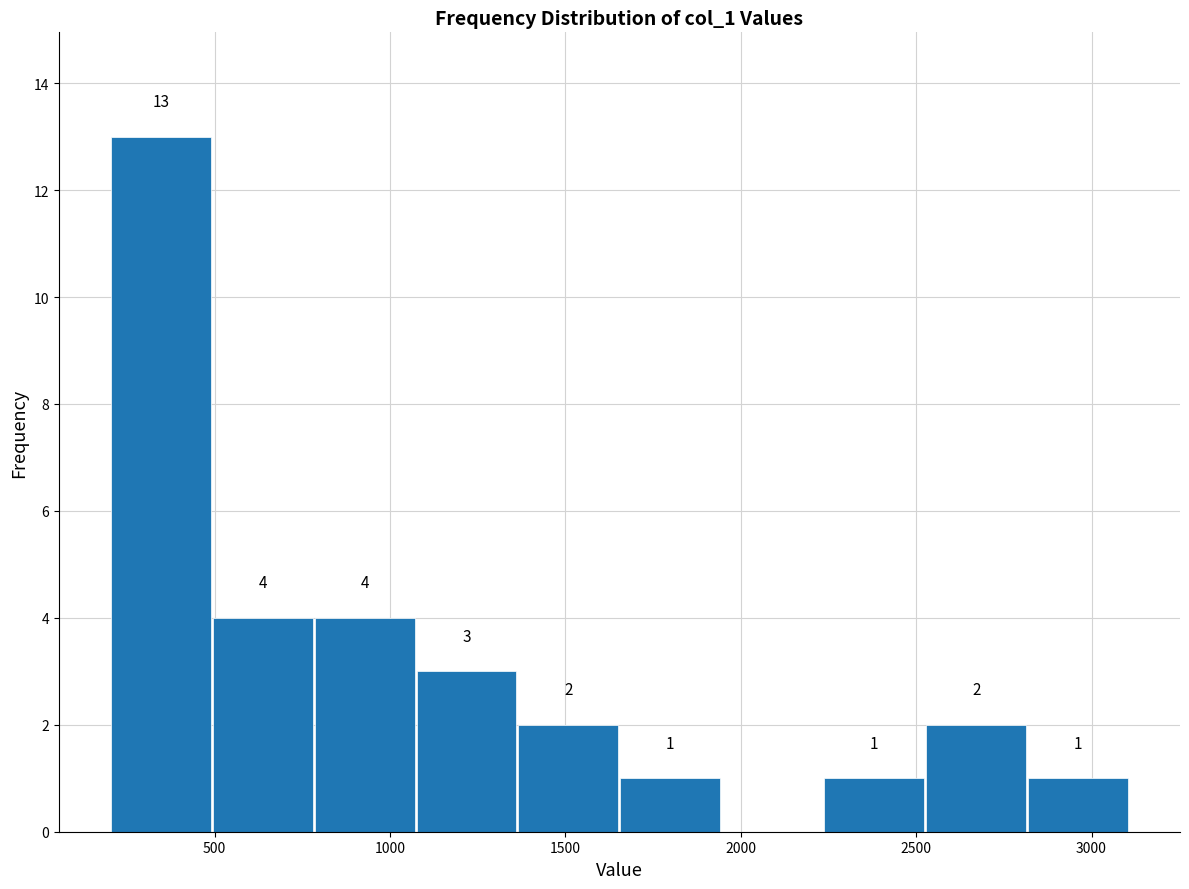

Over which range of the x-axis is the bar tallest?

200 to 500